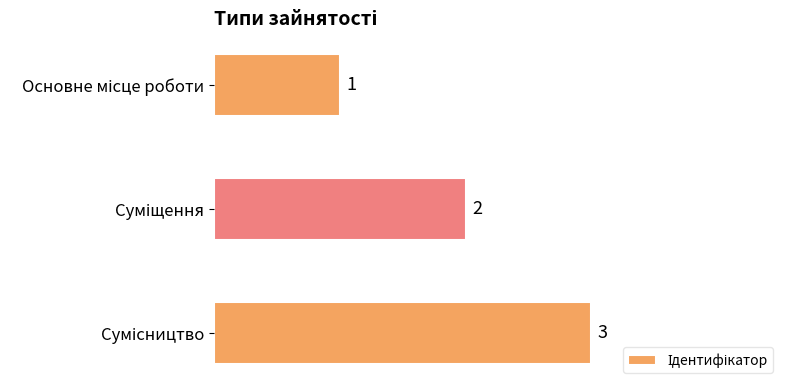

Count the values in the range 1 to 3.

3